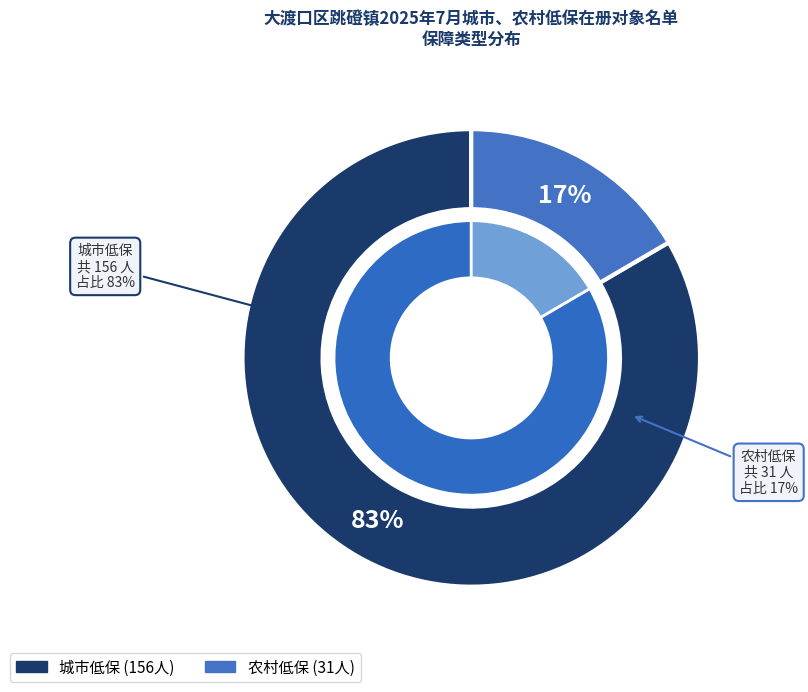

Is it true that 城市低保 is 73% of the pie?

False